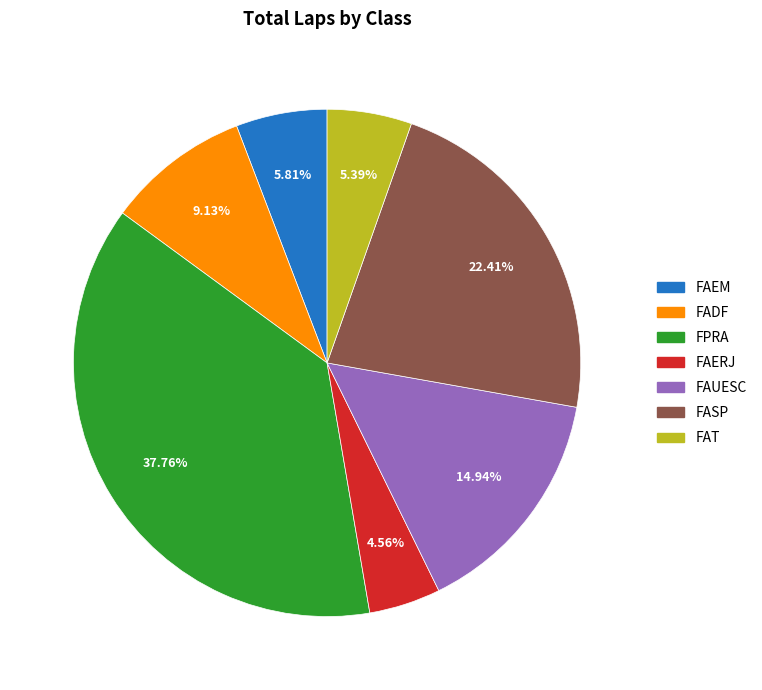

What is the ratio of the value at FPRA to the value at FASP?

1.7